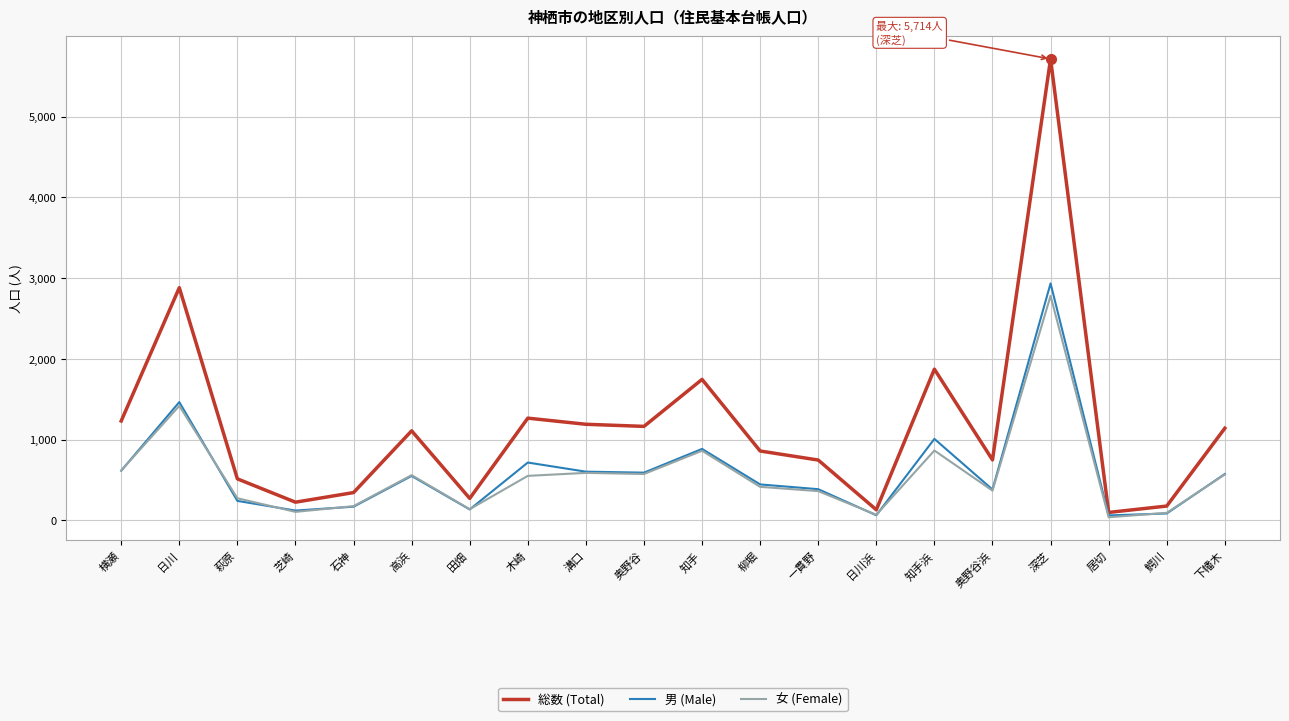

At which category is the sum across all series the highest?

深芝